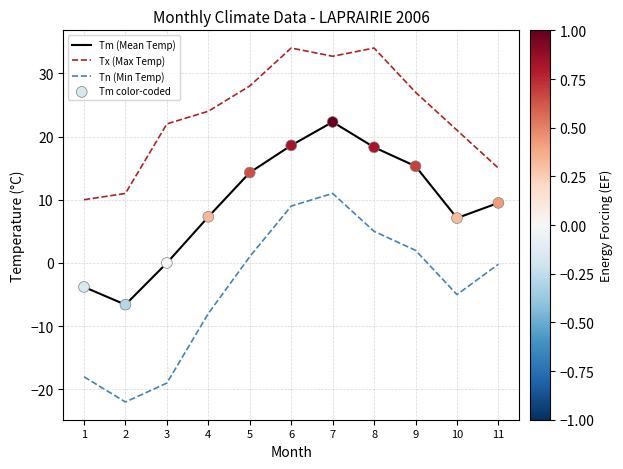

What is the total value across all series at 6?

61.6